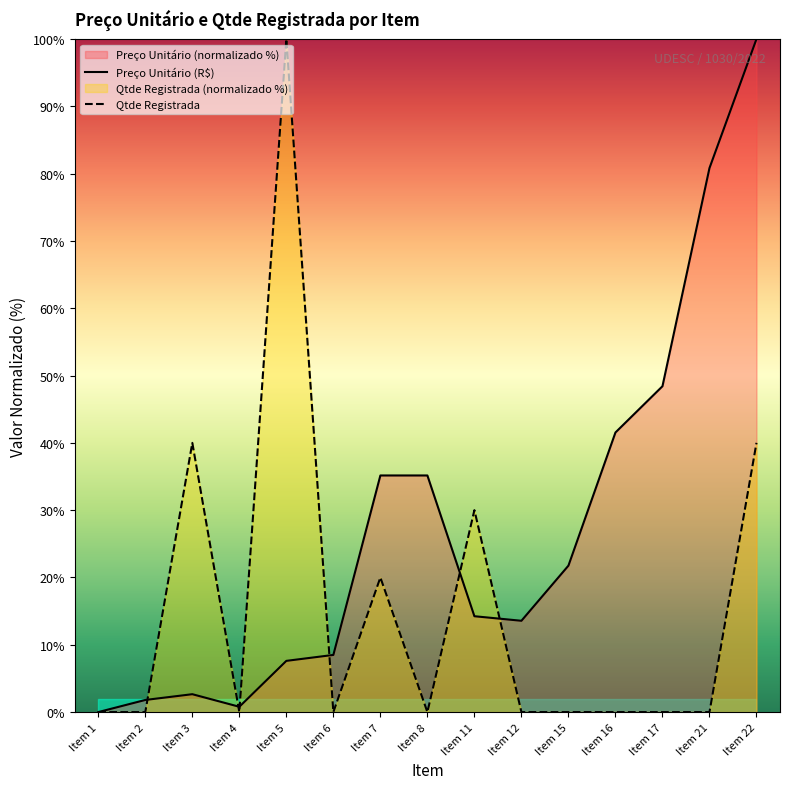

Reading left to right, what are all the values shown in this chart?

Preço UNITÁRIO (R$): Item 1=0.0	Item 2=1.8	Item 3=2.7	Item 4=0.8	Item 5=7.6	Item 6=8.5	Item 7=35.2	Item 8=35.2	Item 11=14.2	Item 12=13.6	Item 15=21.8	Item 16=41.5	Item 17=48.4	Item 21=80.8	Item 22=100.0
Qtde Registrada: Item 1=0.0	Item 2=0.0	Item 3=40.0	Item 4=0.0	Item 5=100.0	Item 6=0.0	Item 7=20.0	Item 8=0.0	Item 11=30.0	Item 12=0.0	Item 15=0.0	Item 16=0.0	Item 17=0.0	Item 21=0.0	Item 22=40.0